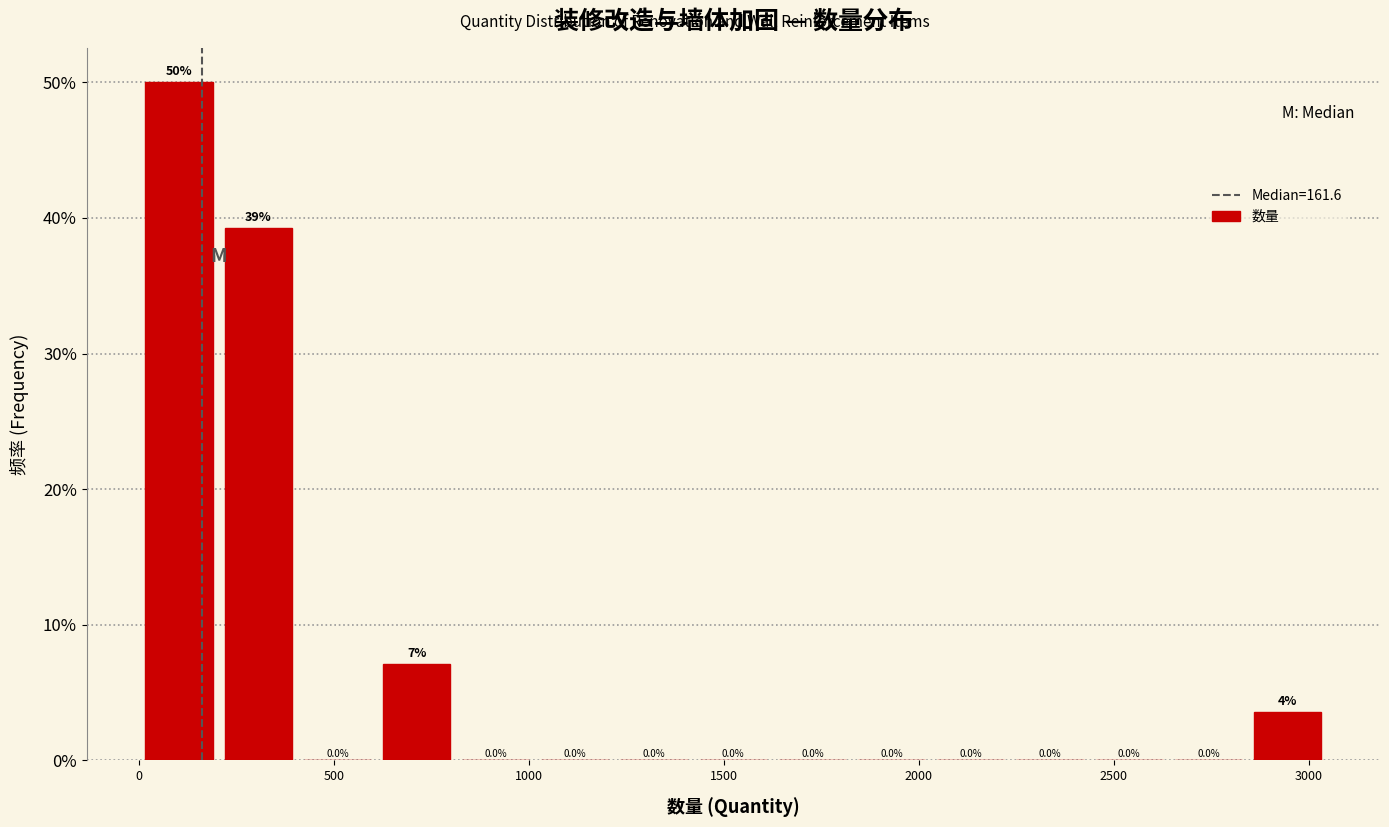

Over which range of the x-axis is the bar tallest?

0 to 200